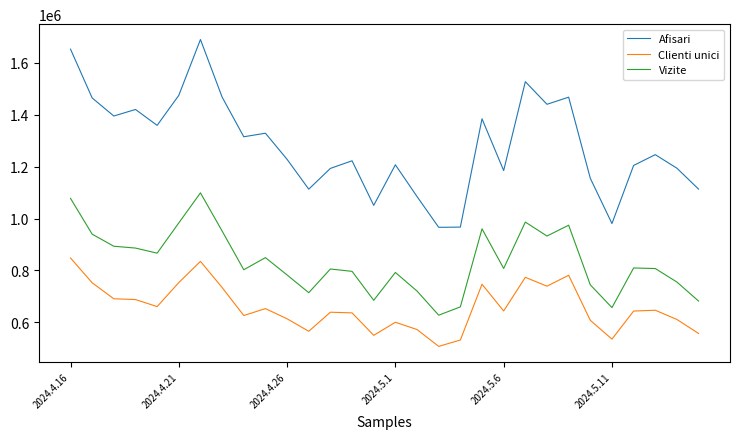

At how many categories does at least one series exceed 856930?

30